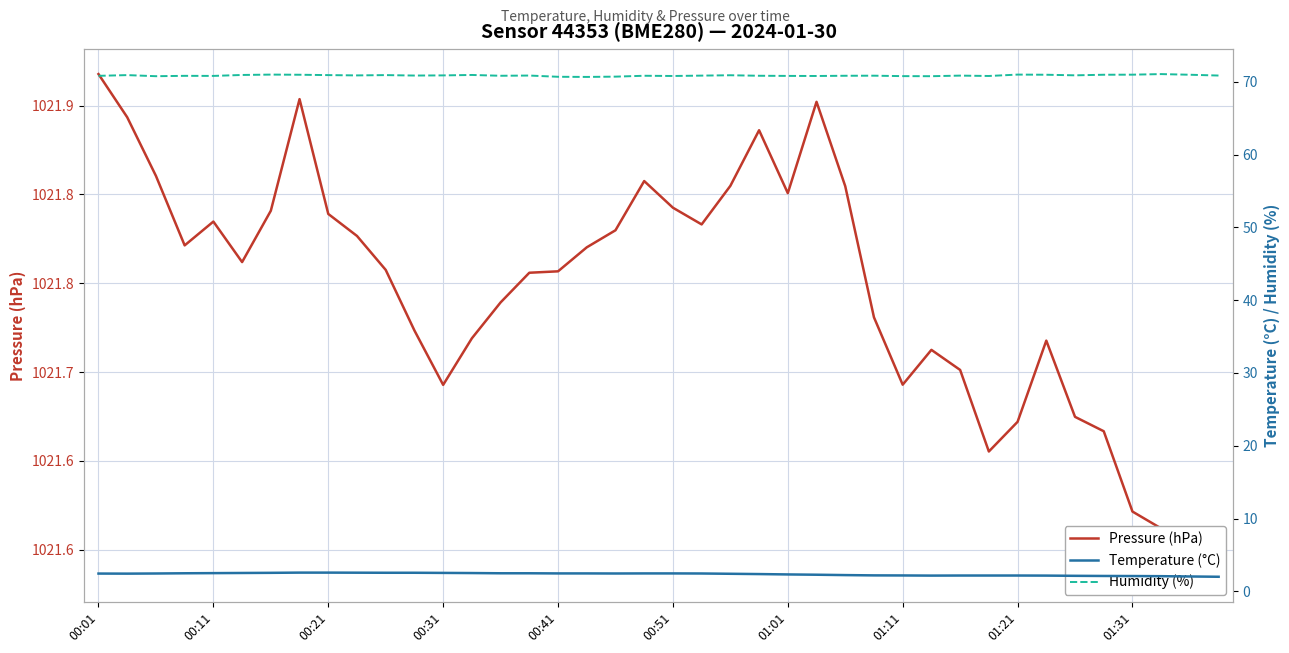

Rank the series at 37 from lowest to highest value.

Temperature (°C), Humidity (%), Pressure (hPa)